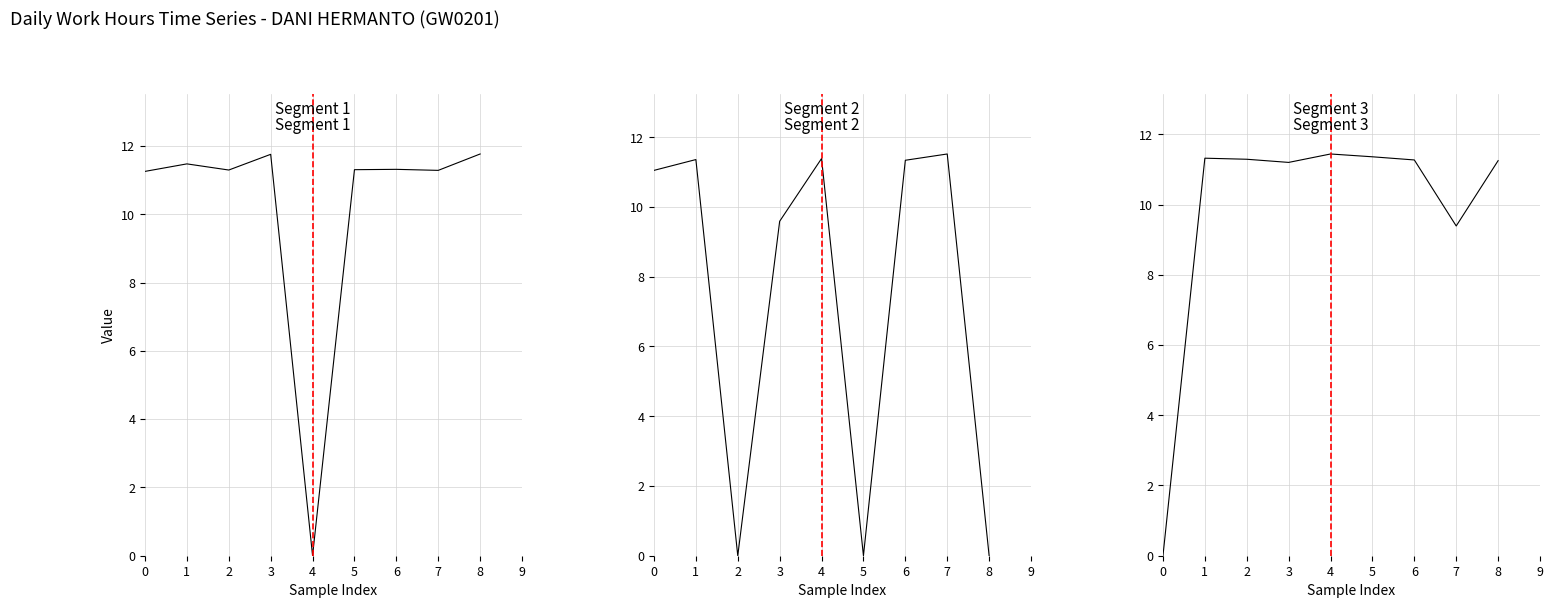

Reading right to left, transcribe all the data shown in this chart.

Segment 1: 11.8	11.3	11.3	11.3	0.0	11.8	11.3	11.5	11.3
Segment 2: 0.0	11.5	11.3	0.0	11.4	9.6	0.0	11.4	11.1
Segment 3: 11.2	9.4	11.3	11.4	11.4	11.2	11.3	11.3	0.0